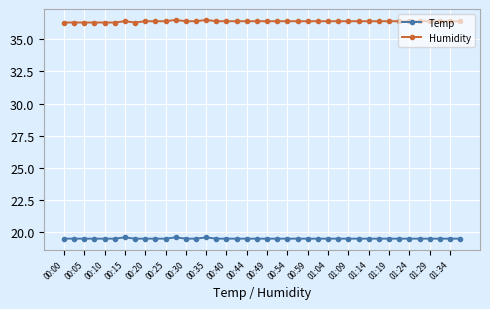

Rank the series by their average value, from highest to lowest.

Humidity, Temp